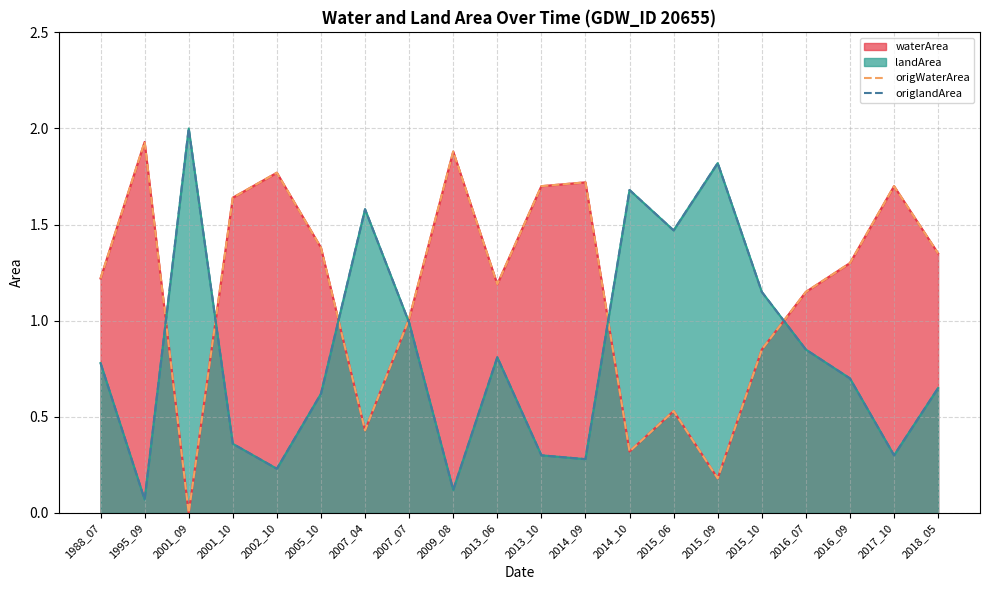

Reading right to left, what are all the values shown in this chart?

origWaterArea: 1.4	1.7	1.3	1.1	0.8	0.2	0.5	0.3	1.7	1.7	1.2	1.9	1.0	0.4	1.4	1.8	1.6	0.0	1.9	1.2
origlandArea: 0.7	0.3	0.7	0.8	1.1	1.8	1.5	1.7	0.3	0.3	0.8	0.1	1.0	1.6	0.6	0.2	0.4	2.0	0.1	0.8